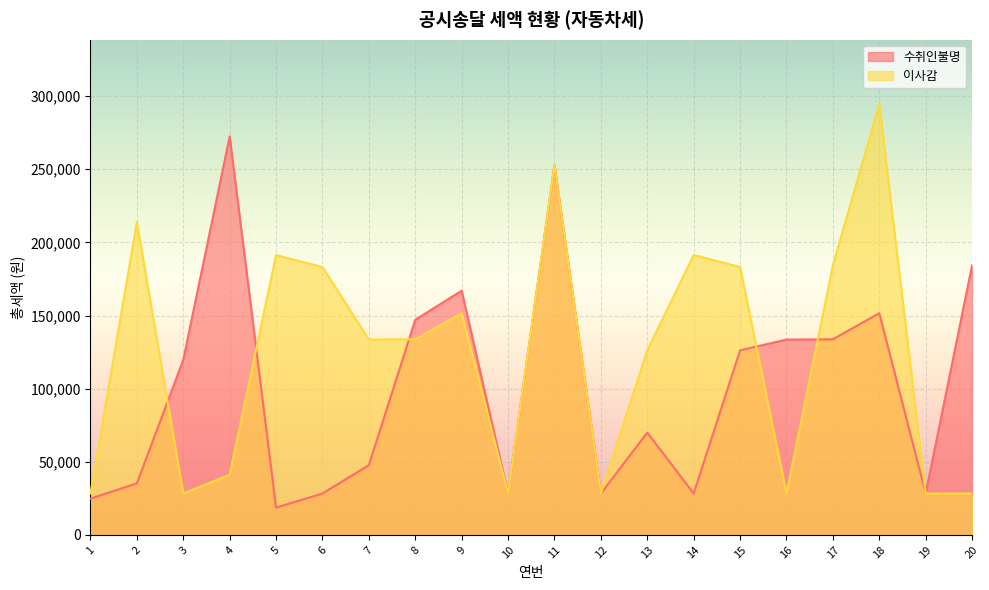

Rank the categories by value from highest to lowest.

18, 11, 2, 5, 14, 17, 6, 15, 9, 8, 7, 13, 4, 1, 3, 10, 12, 16, 19, 20